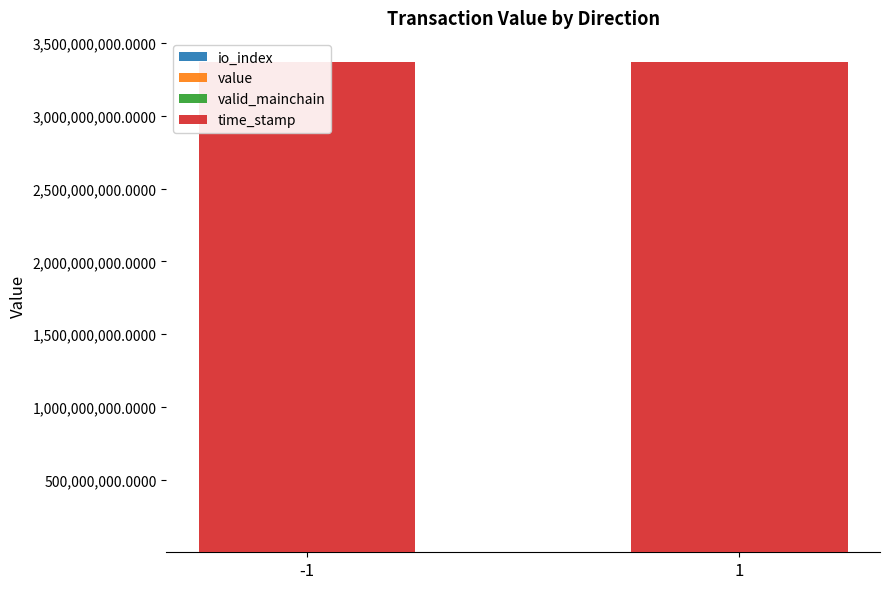

What is the minimum value for value?

5.4